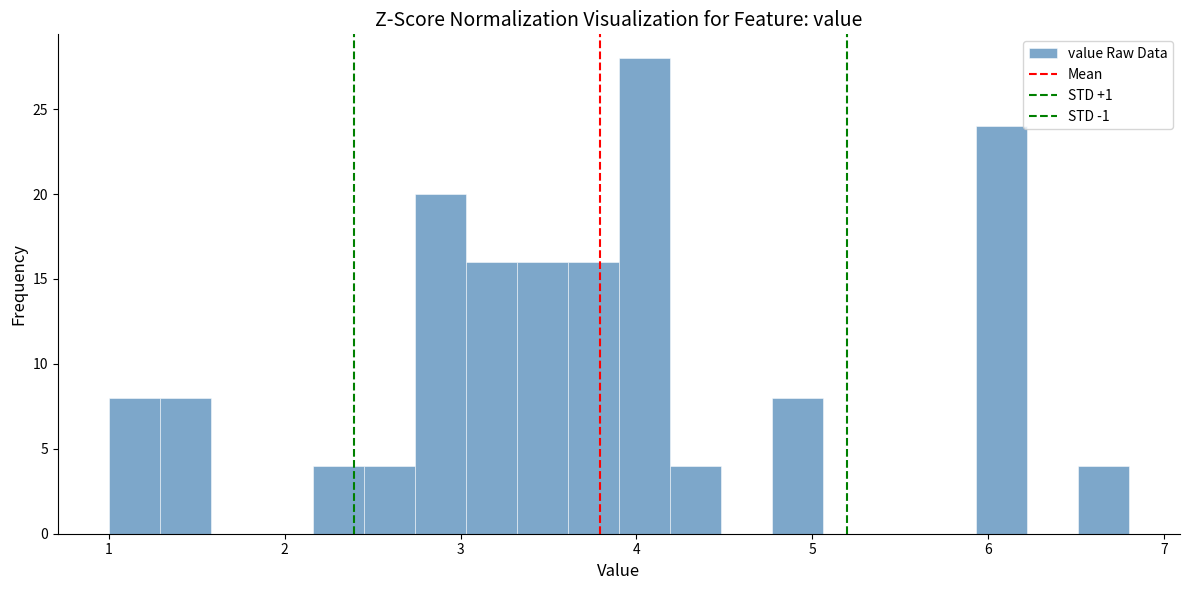

Around what value on the x-axis is the tallest bar? Give the approximate position of its centre, as read against the axis.

4.0